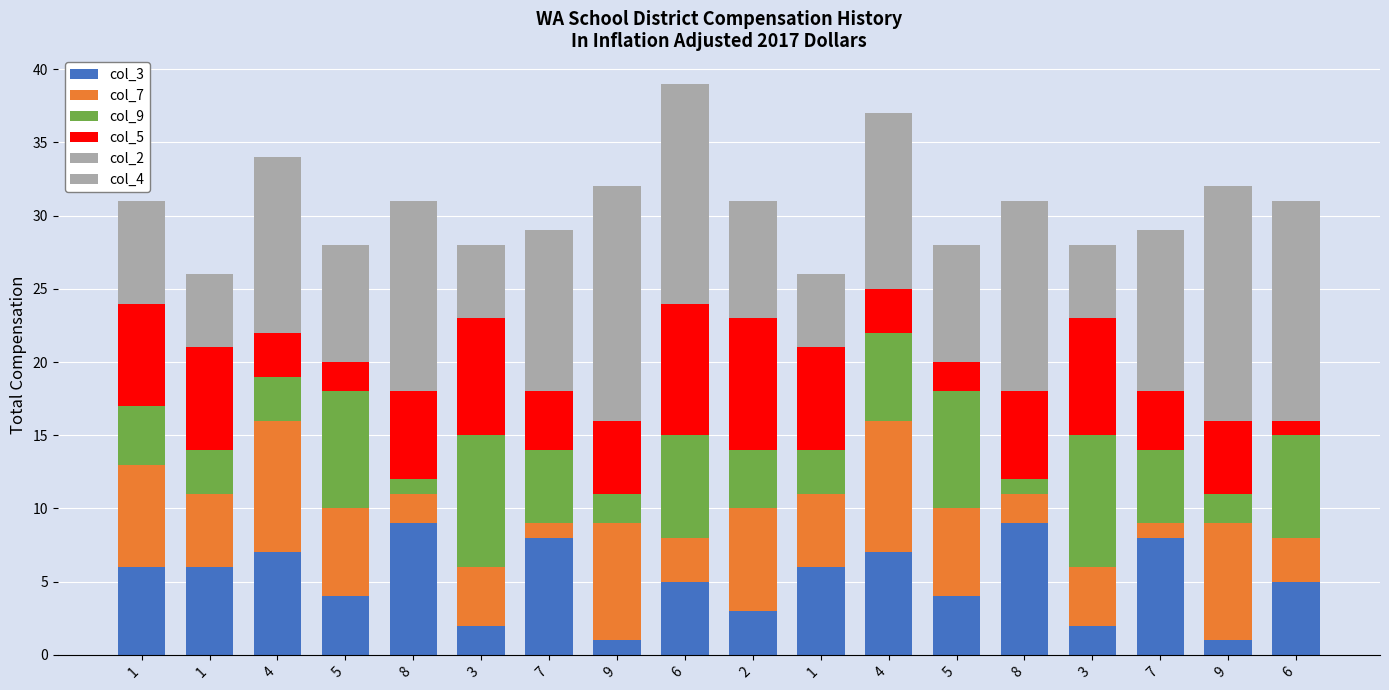

List the series in order of their peak value, highest first.

col_3, col_7, col_9, col_5, col_2, col_4